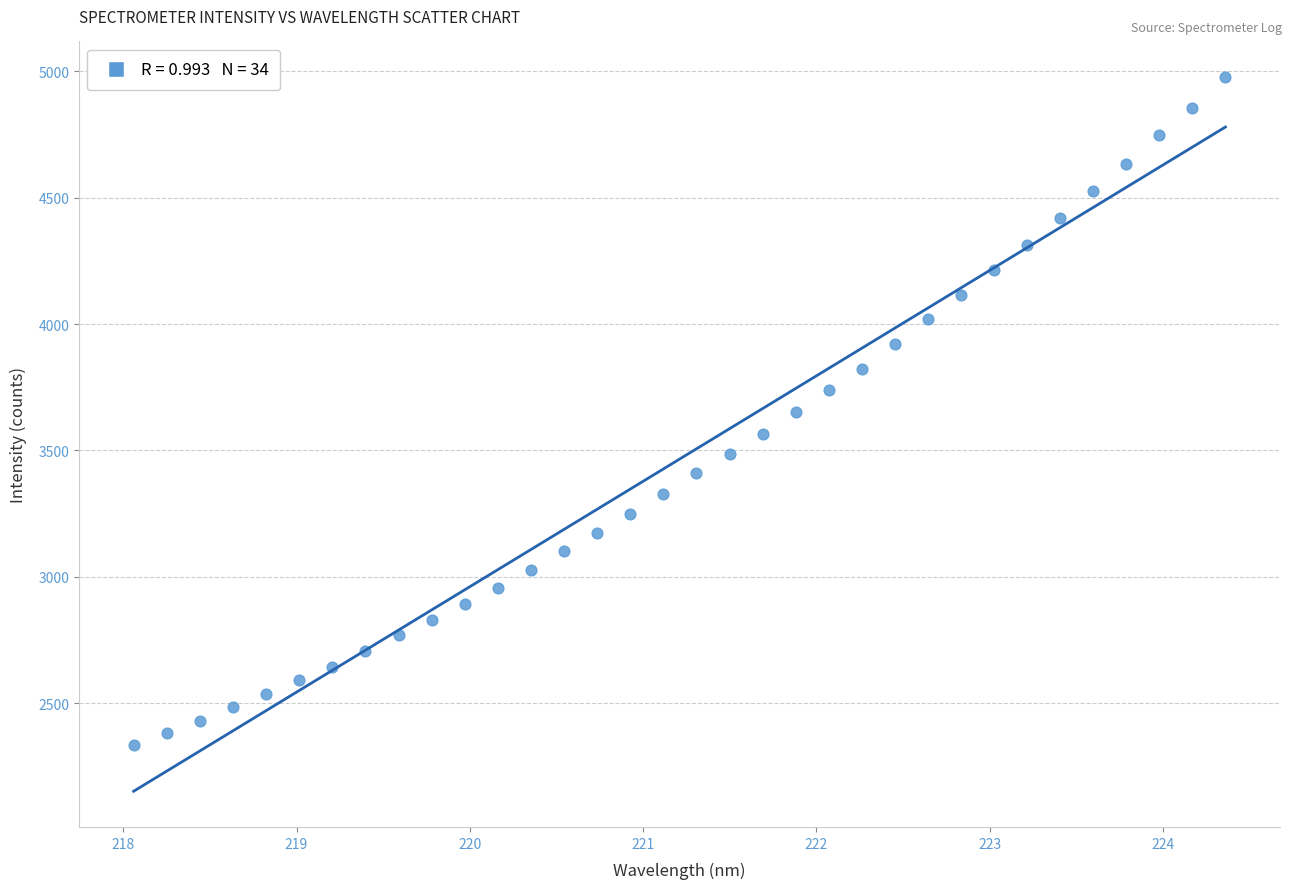

What is the range of X values (max minus min)?

6.3